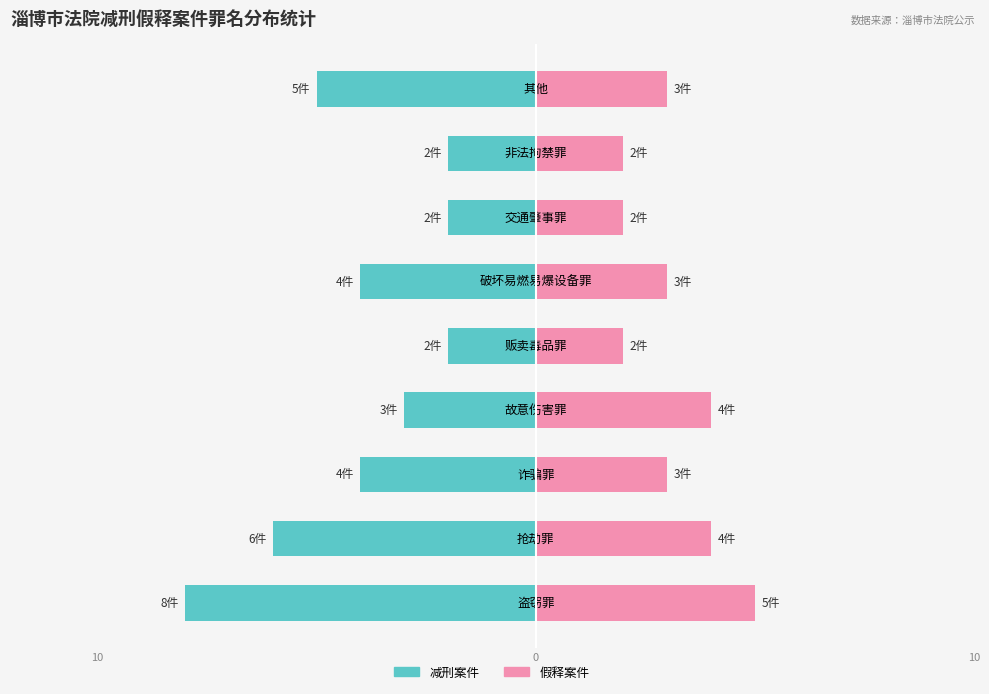

How many groups of bars are there?

9